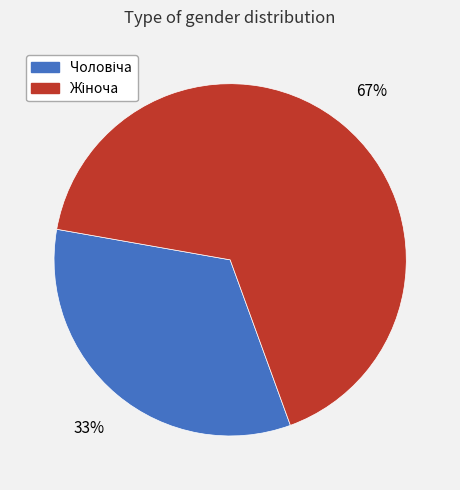

Is there any slice that represents more than half of the pie?

Yes